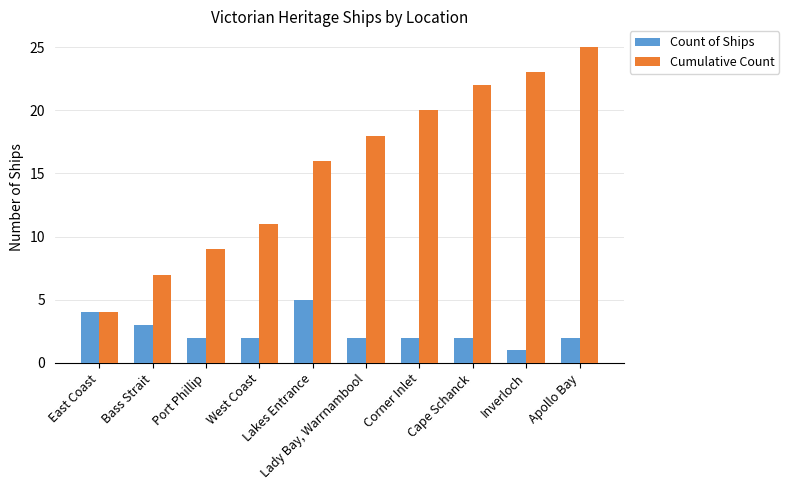

List the series in order of their peak value, highest first.

Cumulative Count, Count of Ships